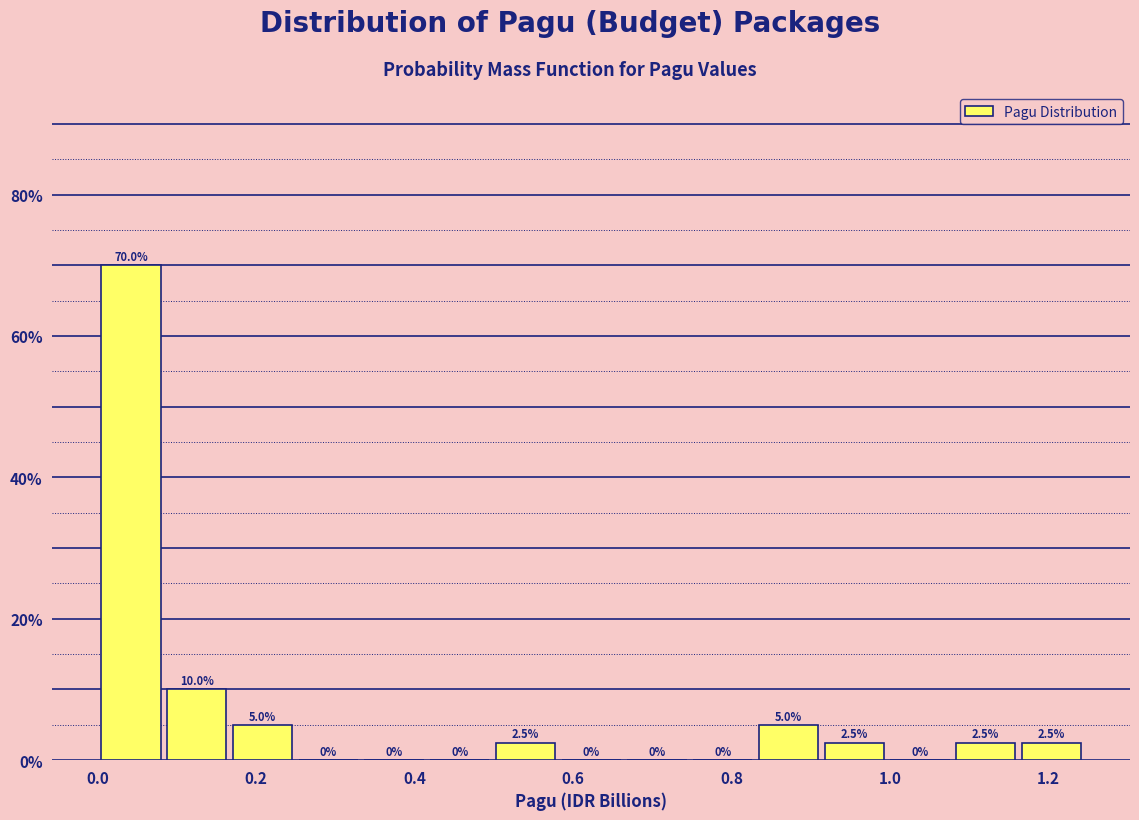

Which range on the x-axis has the tallest bar?

0.00 to 0.08